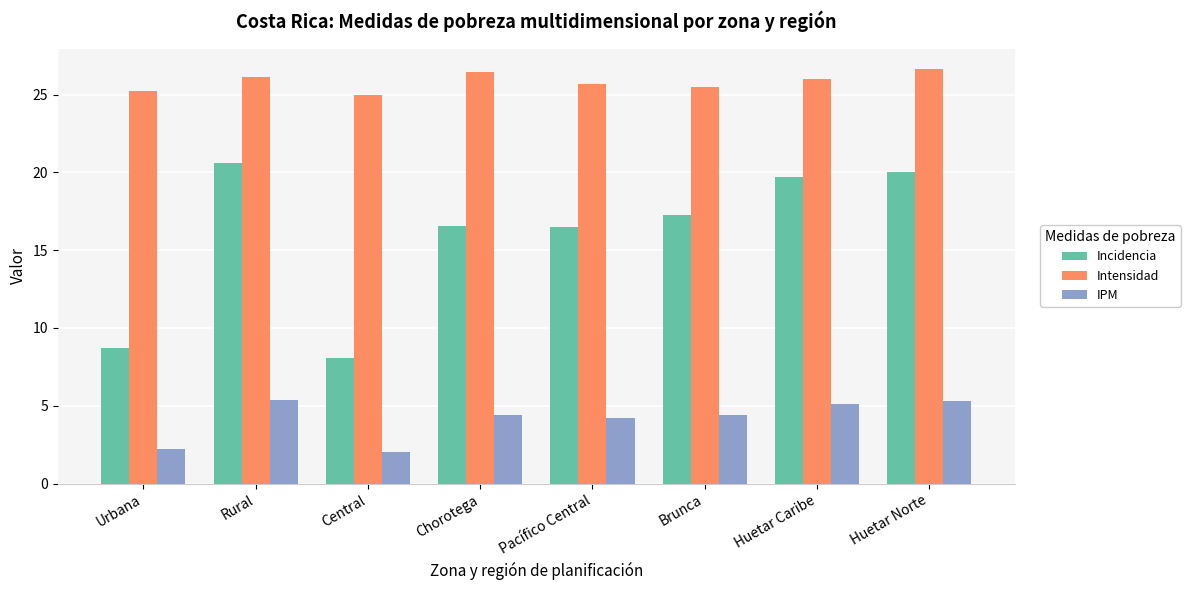

What are all the series names shown in the legend?

Incidencia, Intensidad, IPM